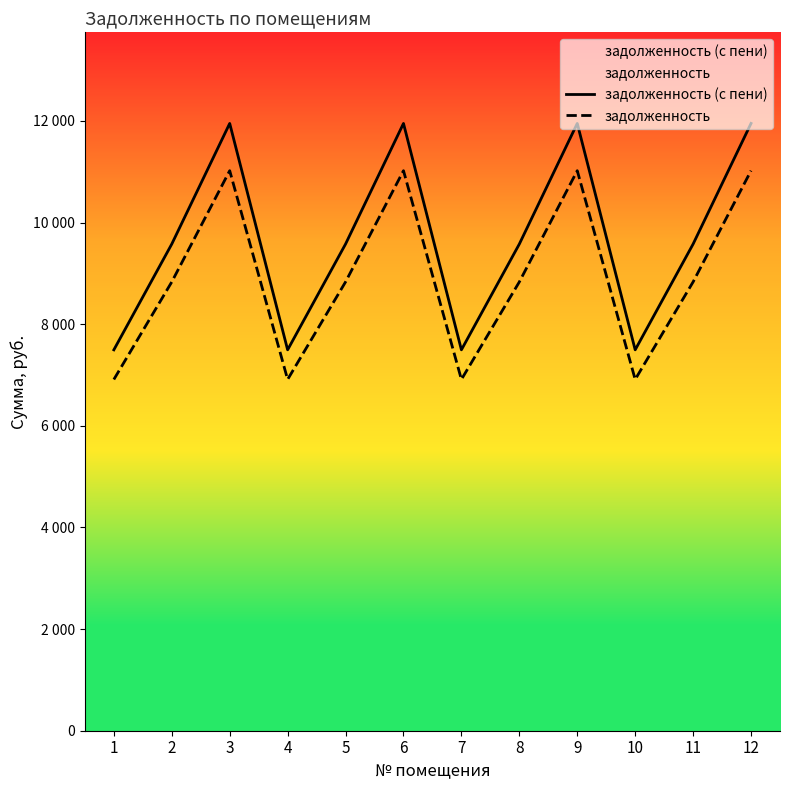

Where does the задолженность series first go above 8832?

3